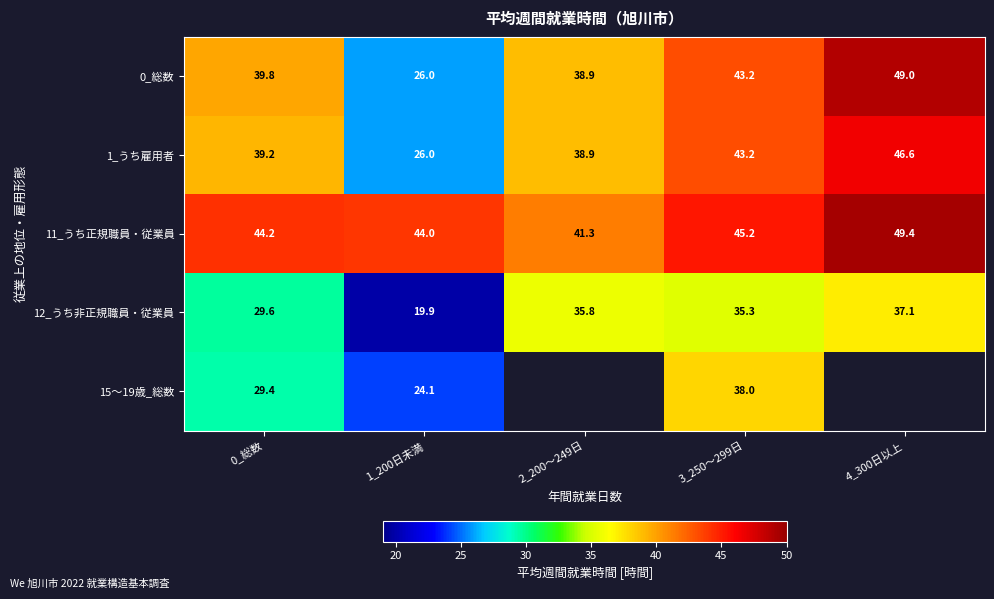

What is the minimum value for 12_うち非正規職員・従業員?

19.9